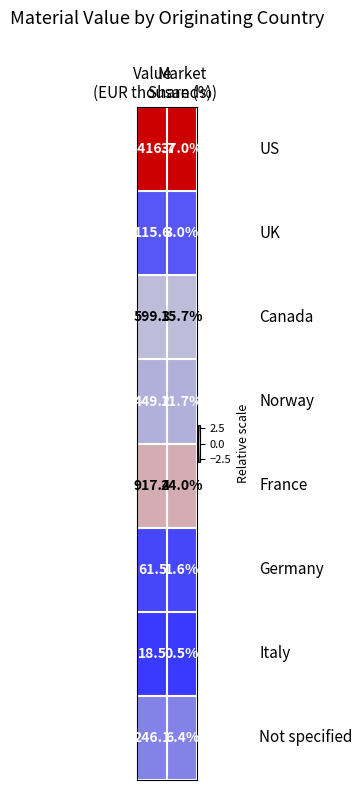

How many series are shown in this chart?

8